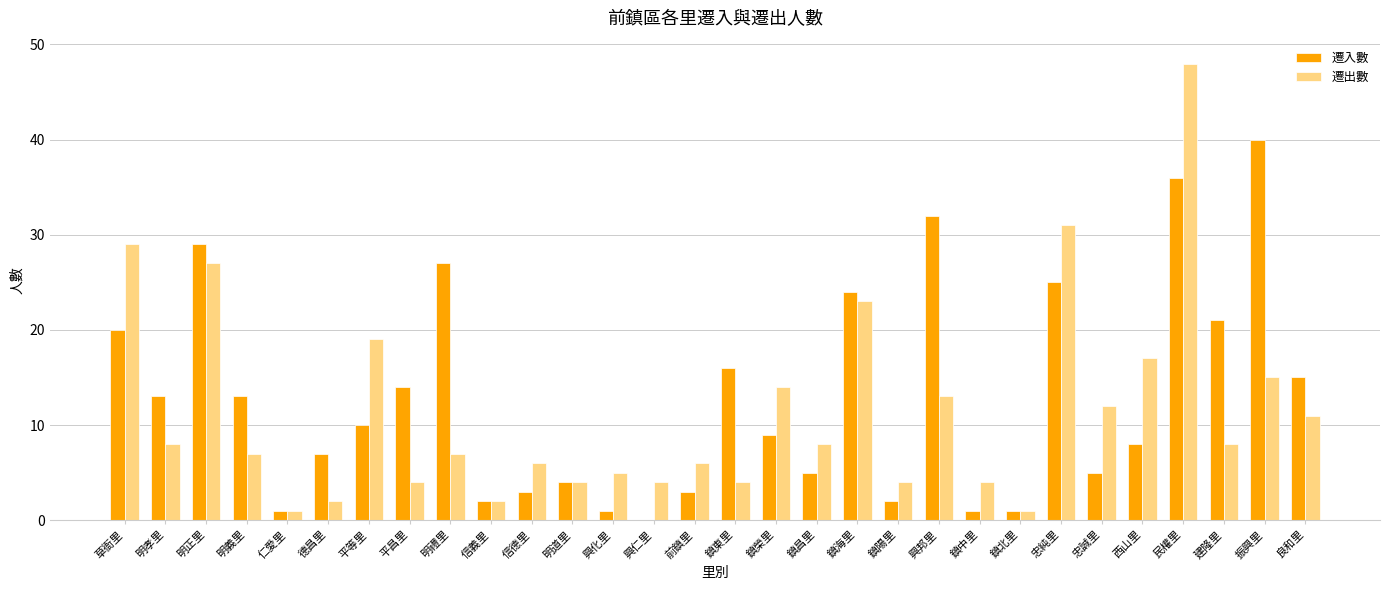

The value of 遷入數 at 草衙里 is 5. True or false?

False